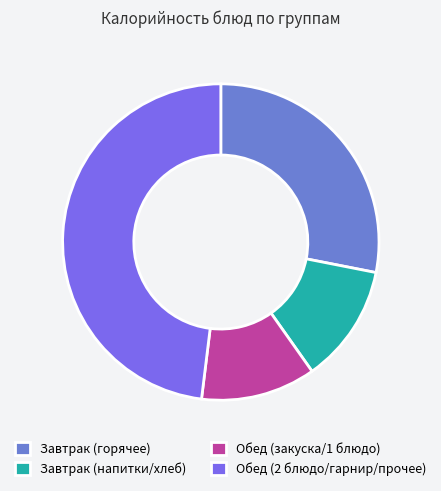

How many segments does this pie chart have?

4